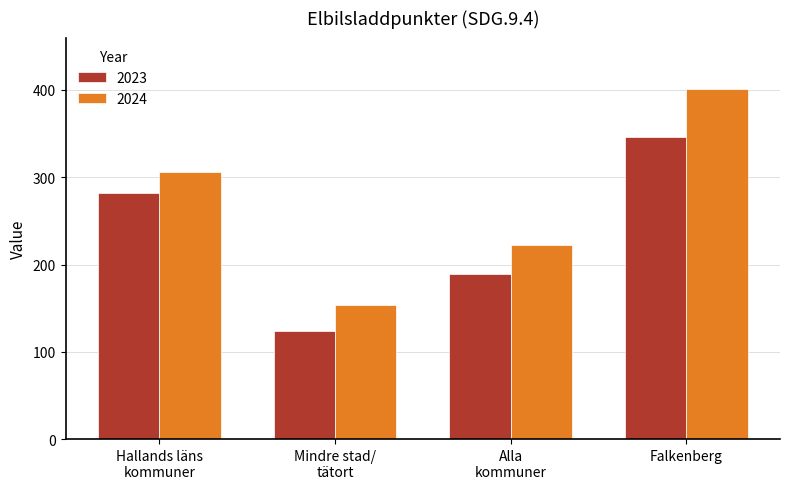

Where is 2023 nearest to the value 234?

Alla
kommuner